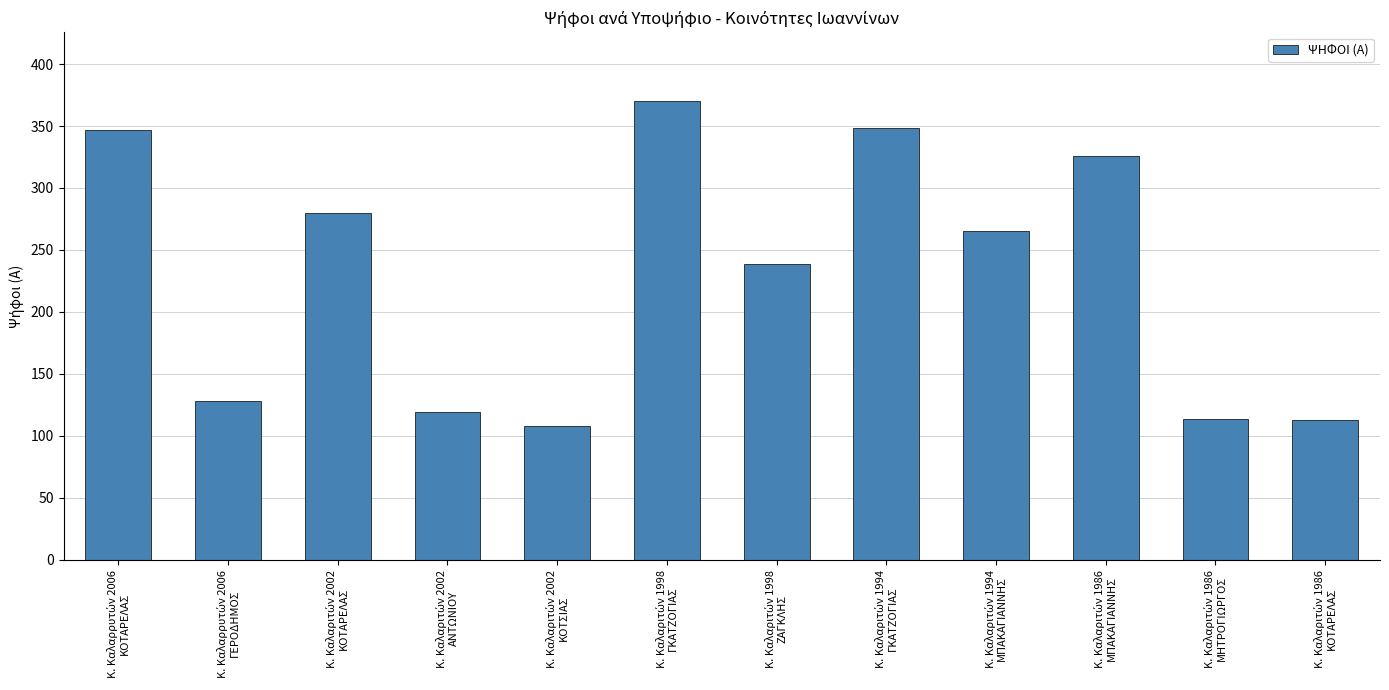

What is the sum of all values?

2757